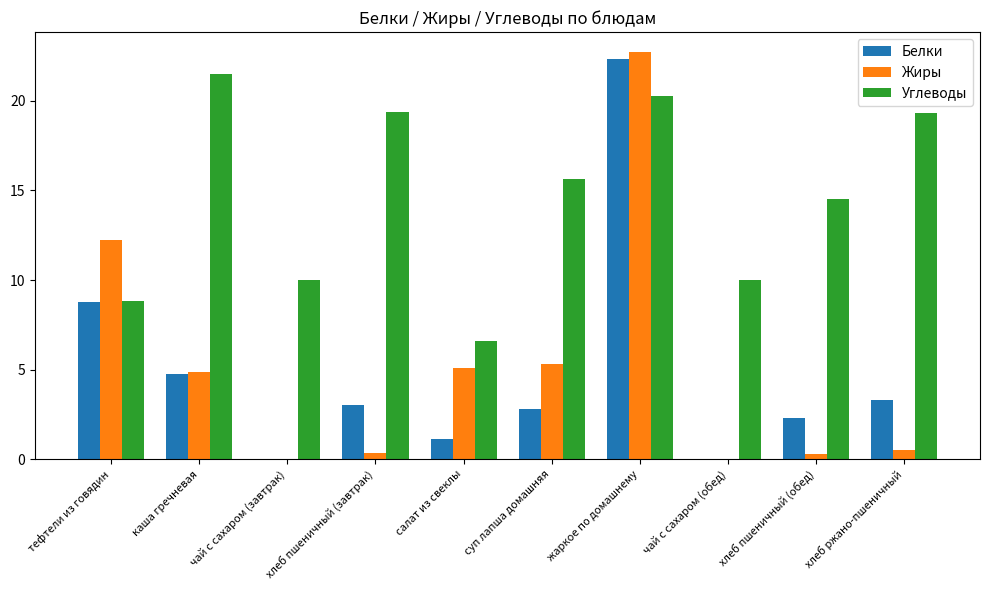

What is the difference between the Углеводы values at тефтели из говядин and салат из свеклы?

2.3